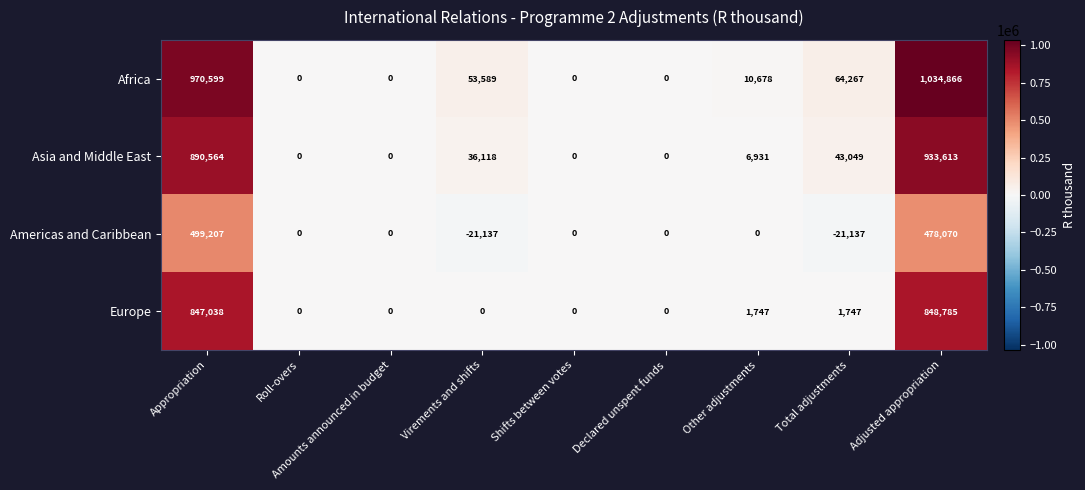

Which series has the largest total across all categories?

Africa